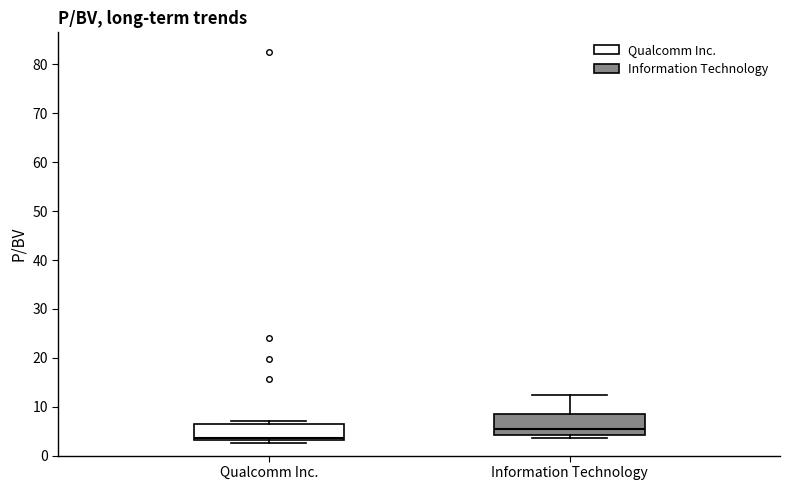

Reading left to right, read every box against the y-axis: the position of its median line, the range the box covers, and the ends of its whiskers. The values are not printed on the chart, so give them approximately, as read against the axis.

Qualcomm Inc.: median 4, box 3 to 6, whiskers 3 (just below the box's lower edge) to 7
Information Technology: median 5, box 4 to 9, whiskers 4 (just below the box's lower edge) to 12